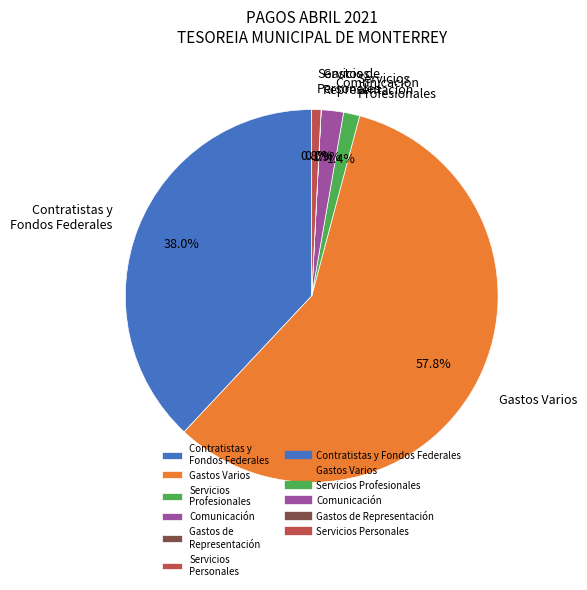

What is the largest slice in the pie chart?

Gastos Varios